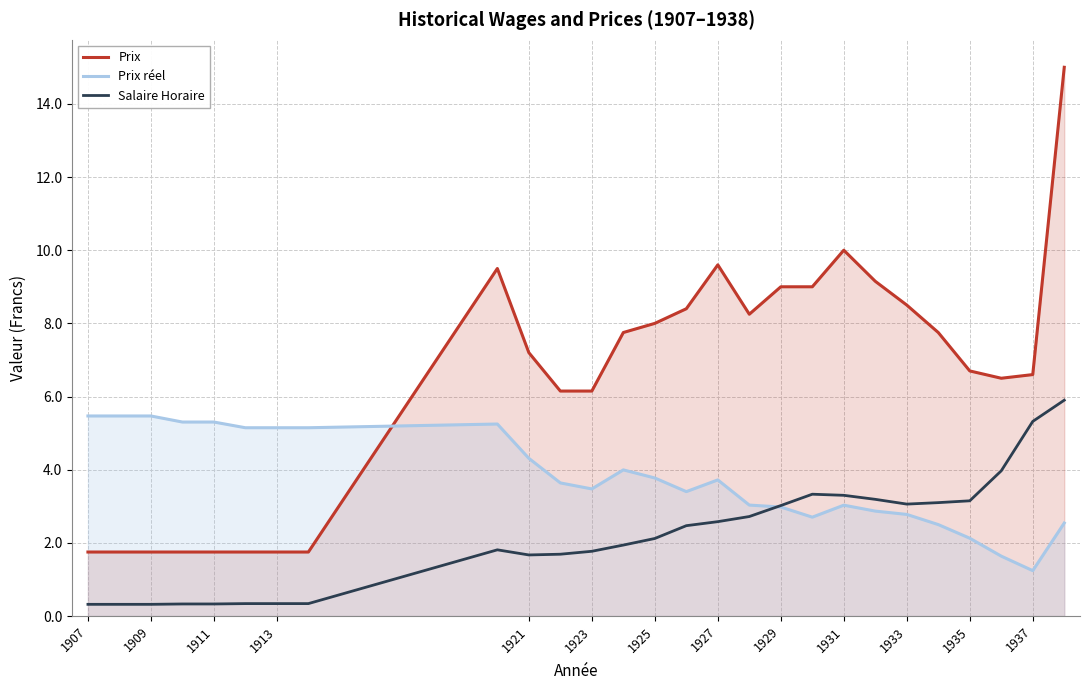

List the series in order of their peak value, highest first.

Prix, Salaire Horaire, Prix réel